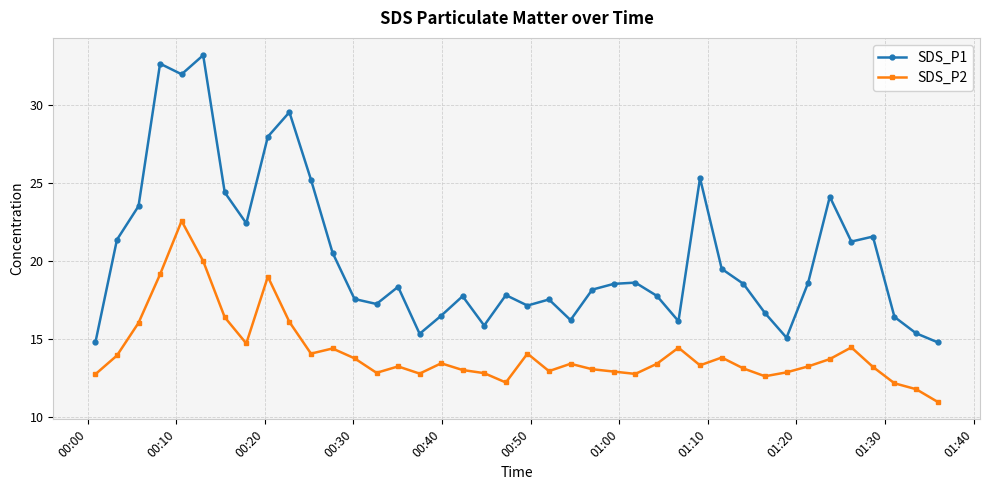

At how many categories does at least one series exceed 23?

10